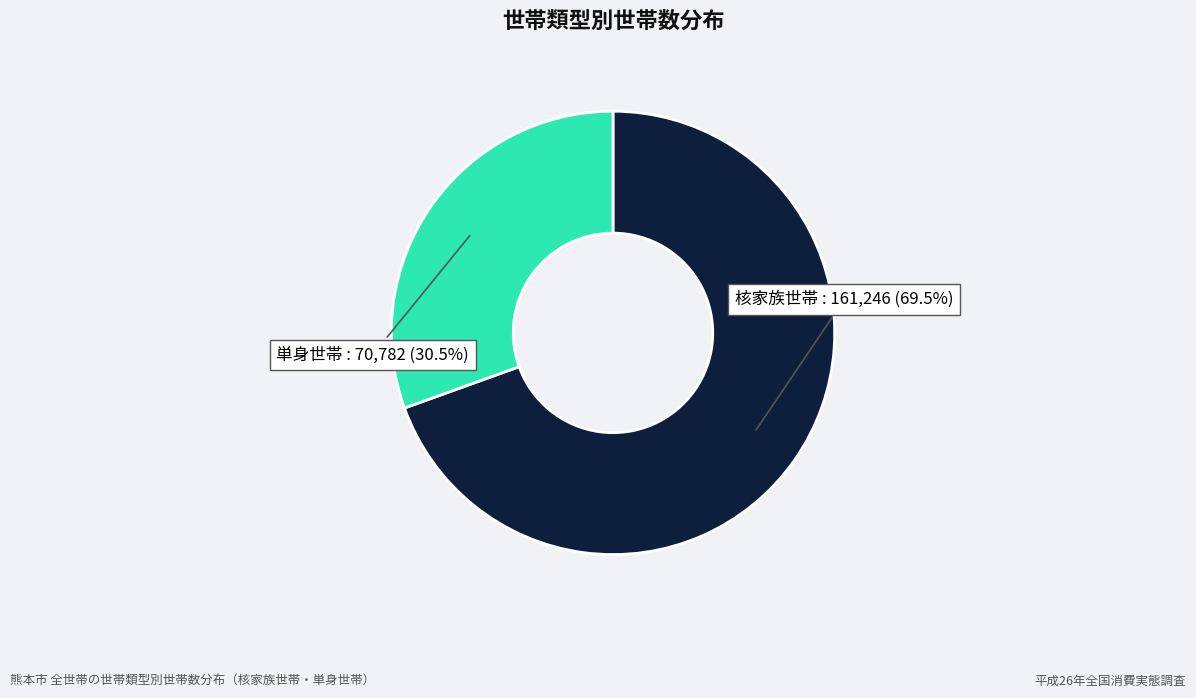

How many segments does this pie chart have?

2